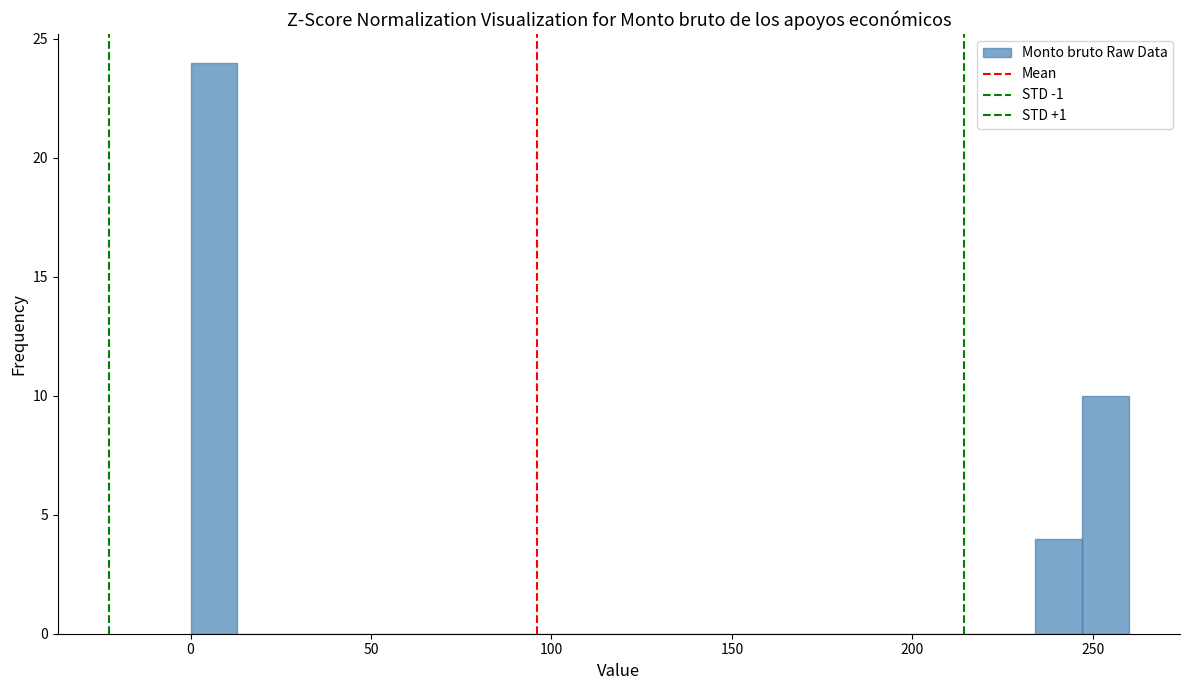

Read against the x-axis, roughly where is the centre of the tallest bar?

5